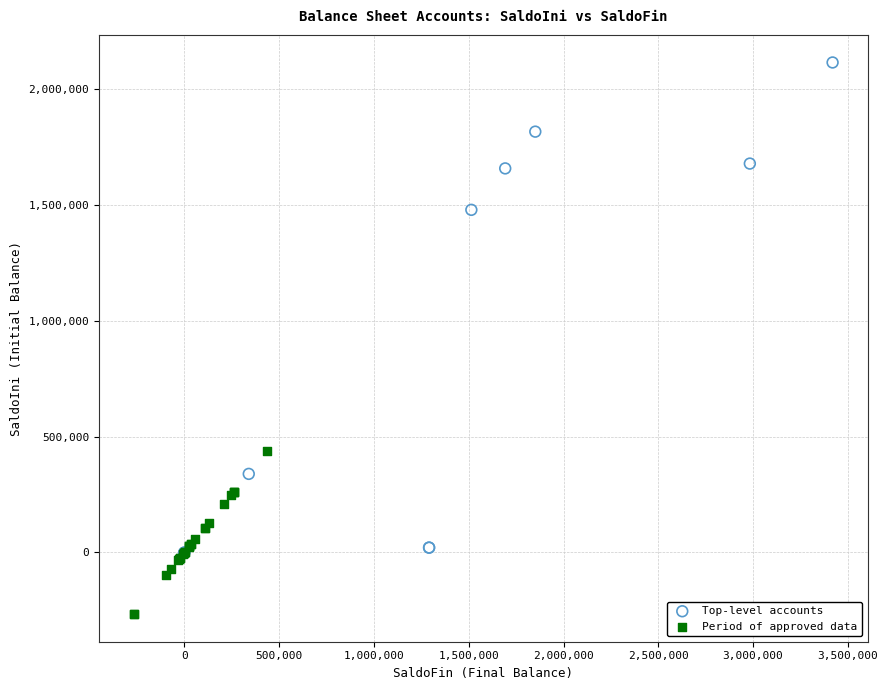

Which series reaches the maximum Y coordinate?

Top-level accounts